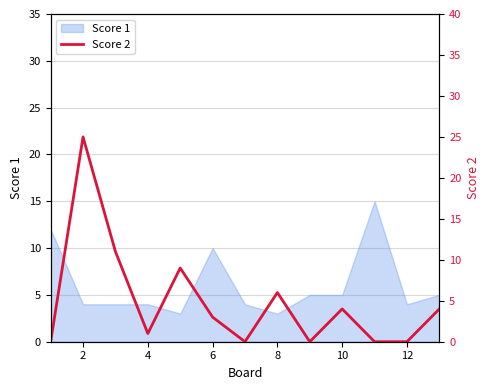

True or false: Score 1 has a value of 6 at 4.

False